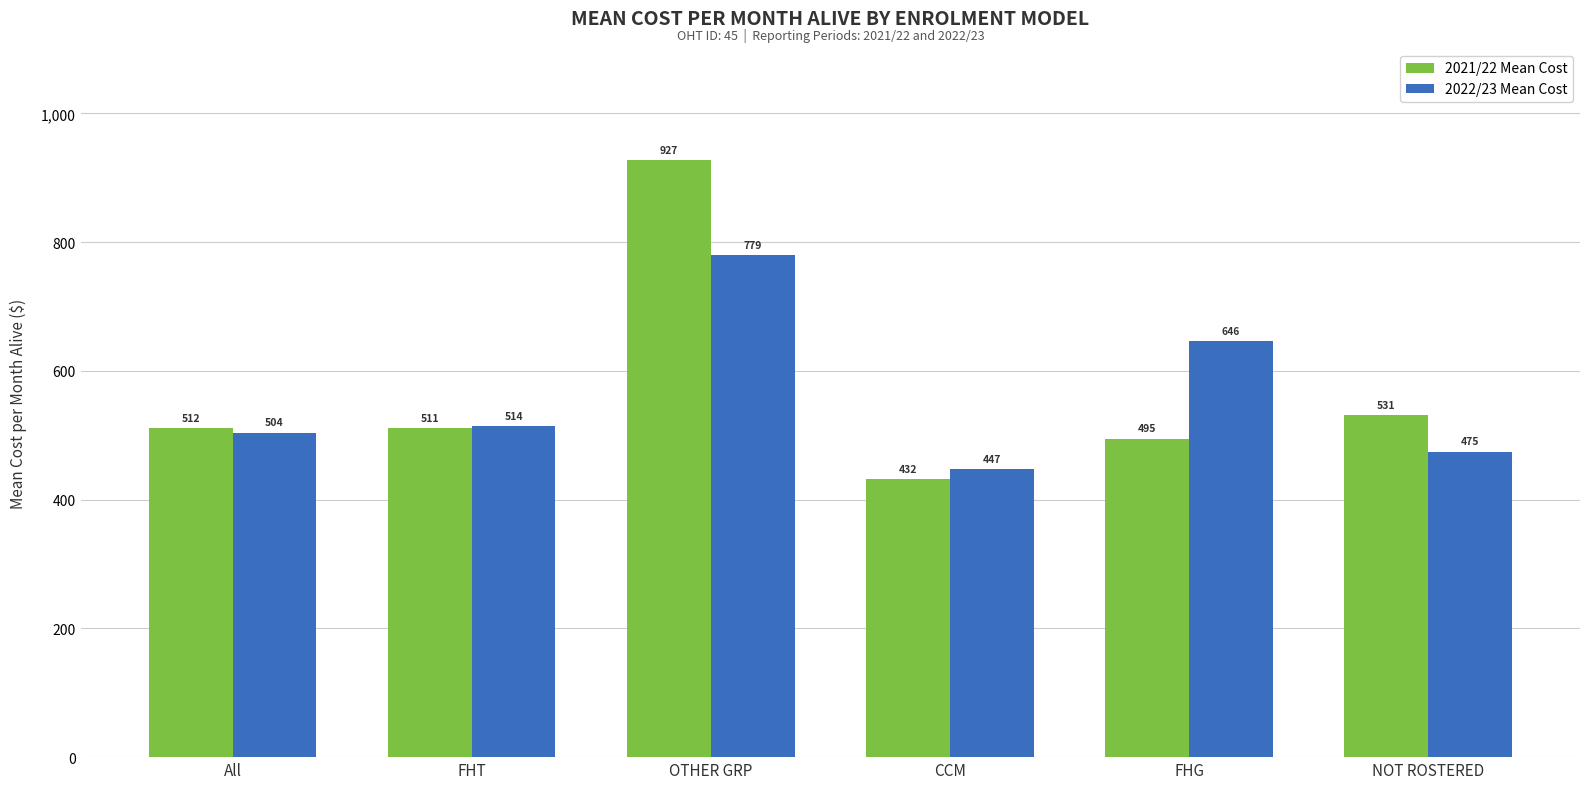

What is the sum of all 2021/22 Mean Cost values?

3407.2